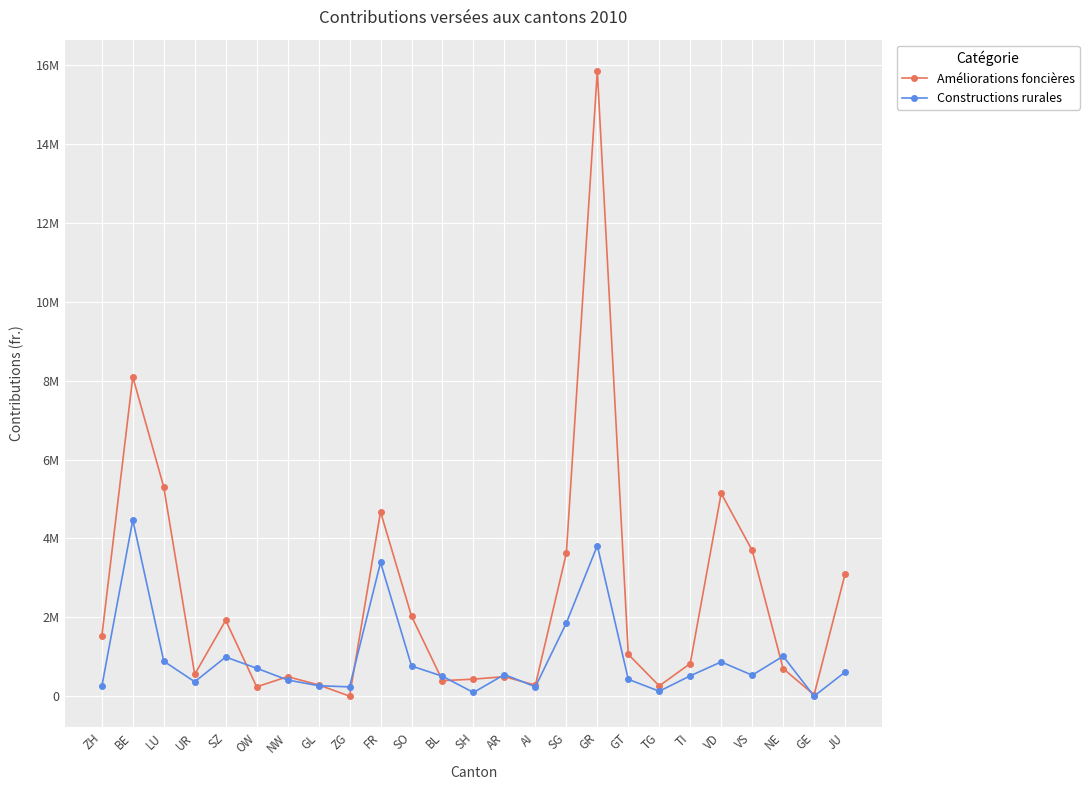

At which category is the sum across all series the highest?

GR